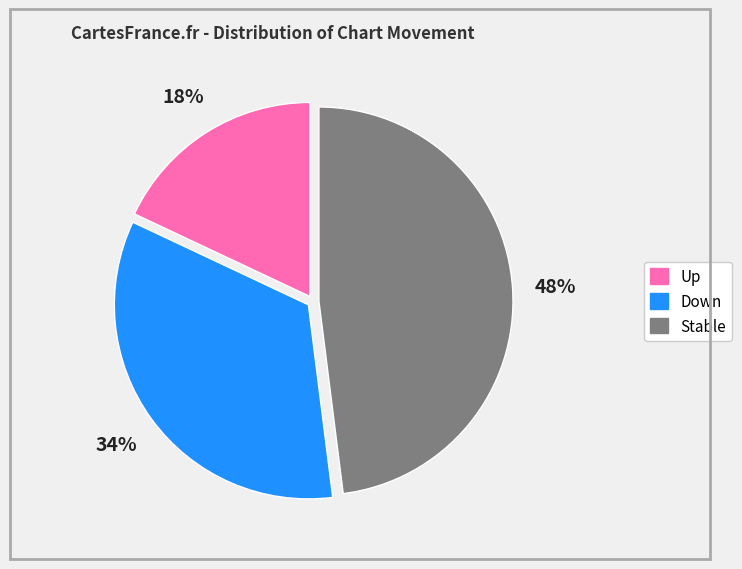

To the nearest percent, what is the difference between the largest and smallest slice percentages?

30%